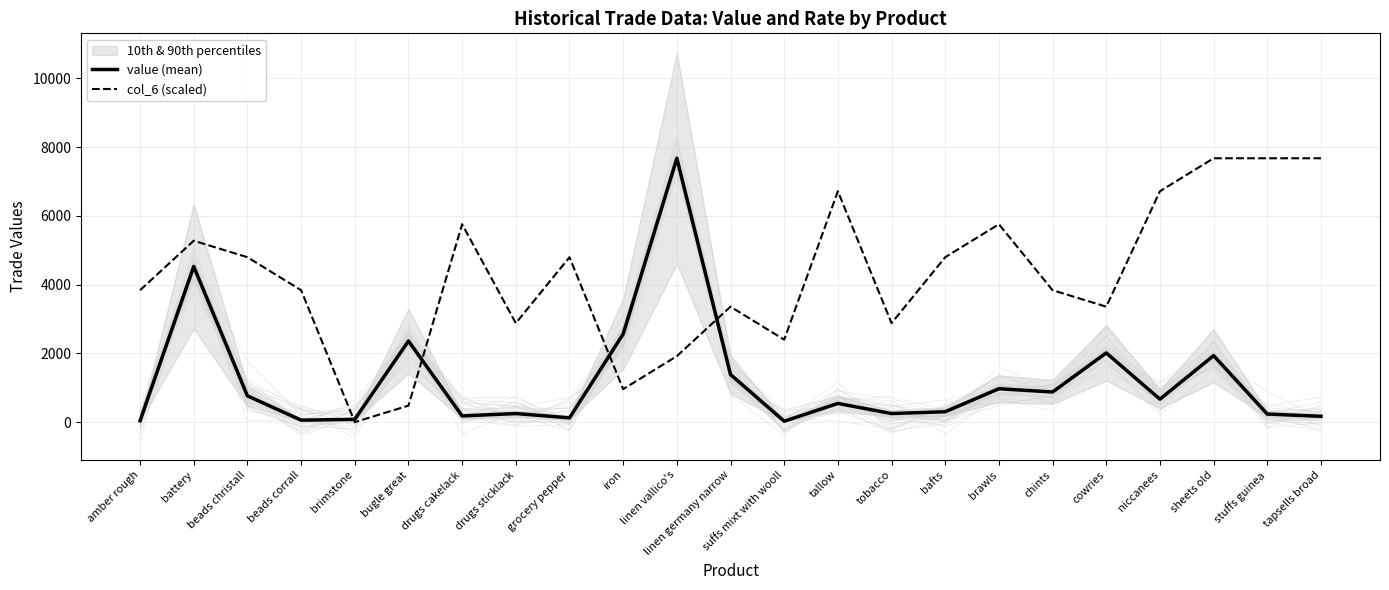

Which series has the largest total across all categories?

col_6 (scaled)